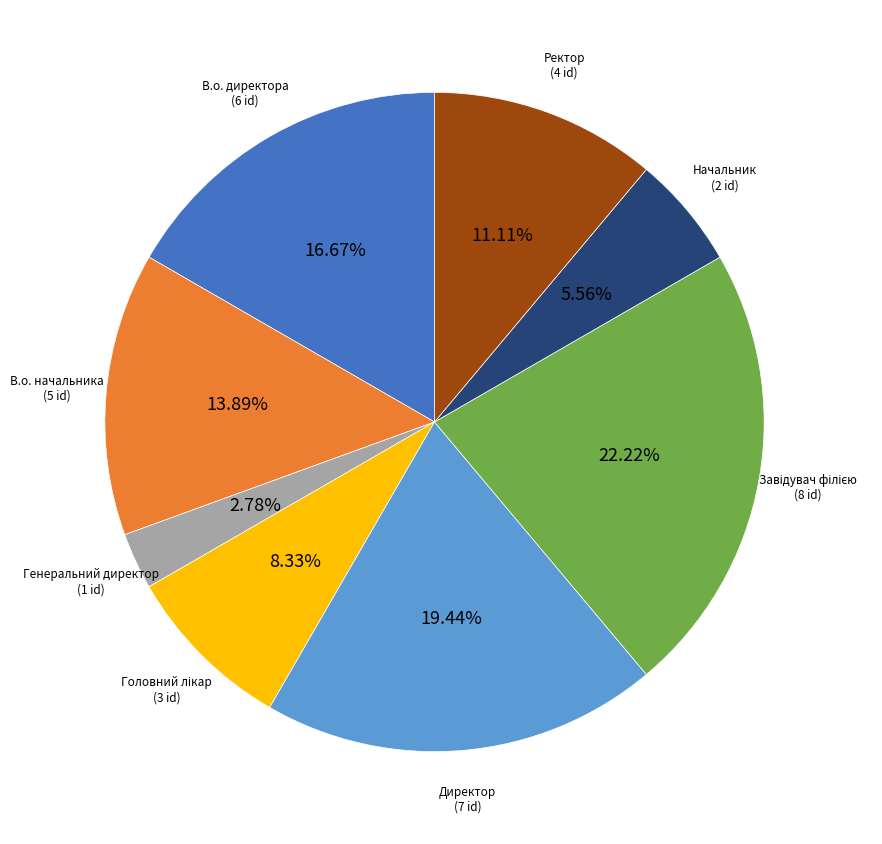

To the nearest percent, what is the average slice percentage?

12%